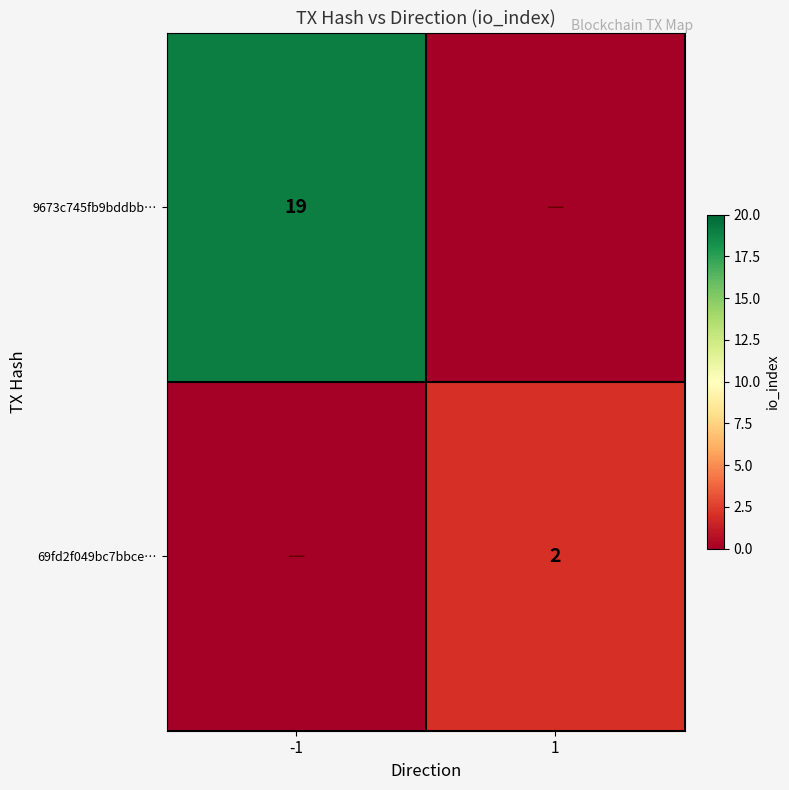

Is it true that 9673c745fb9bddbb… equals 5 at -1?

False